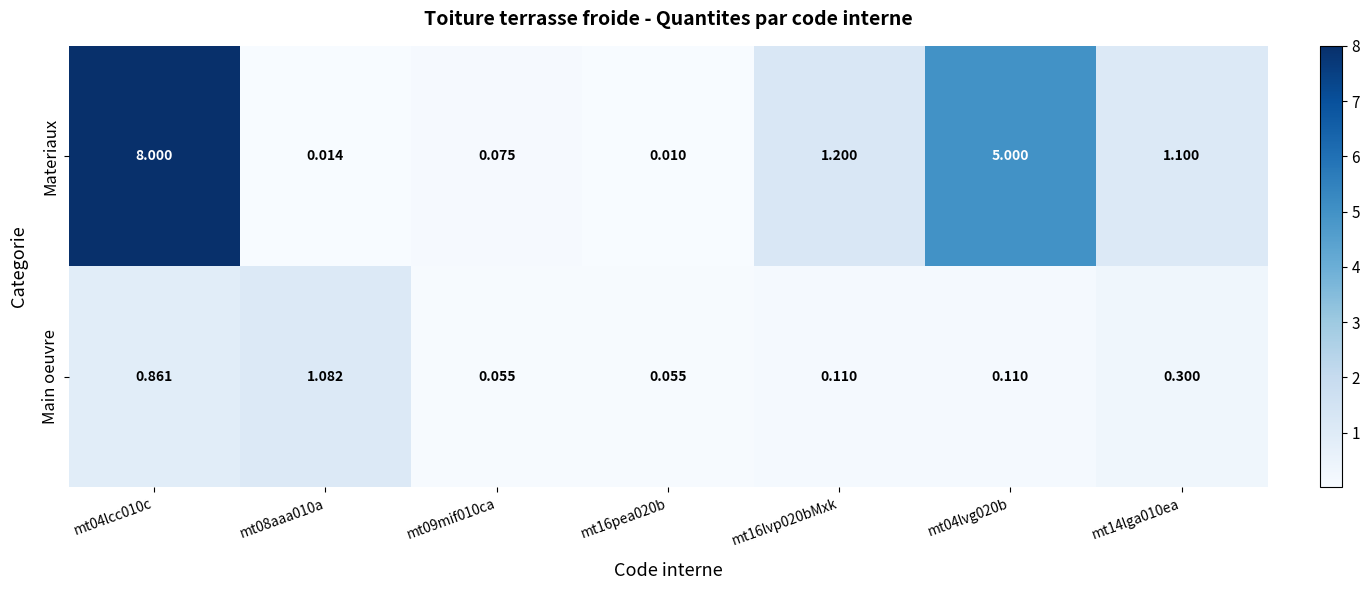

Between mt09mif010ca and mt16lvp020bMxk, which series saw the biggest shift?

Materiaux